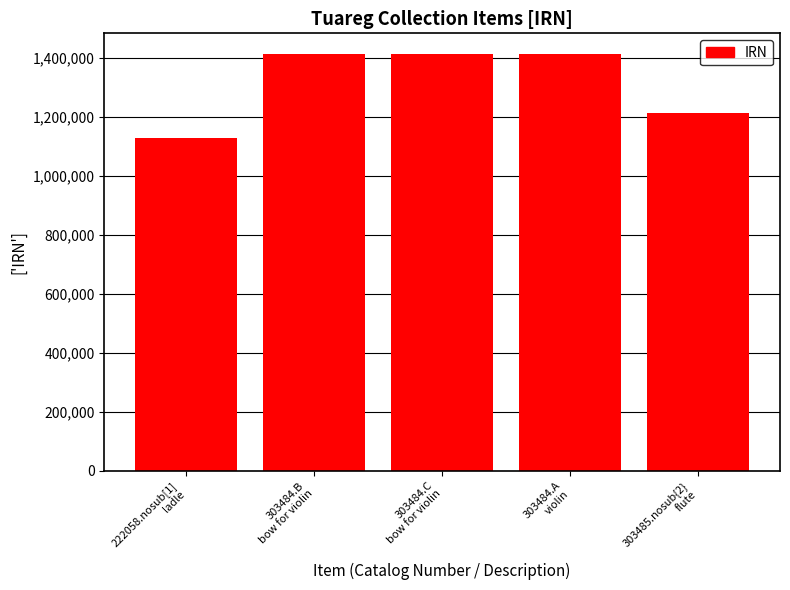

What is the minimum value shown in the chart?

1127782